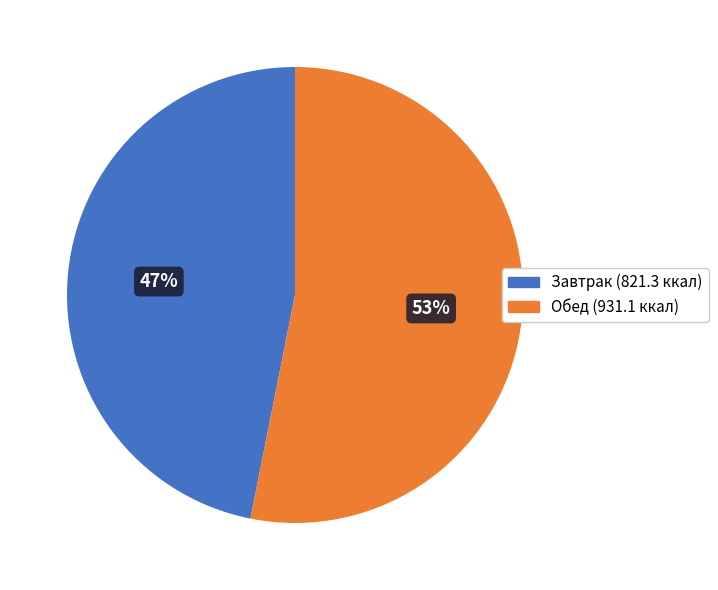

Is there any slice that represents more than half of the pie?

Yes